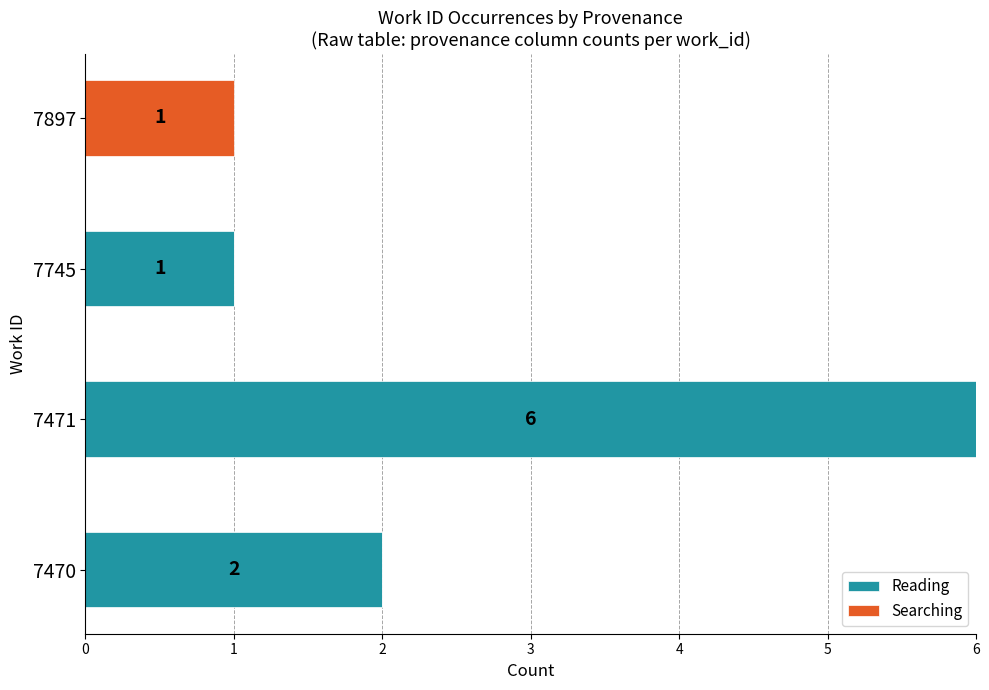

At which label does Reading reach its peak?

7471